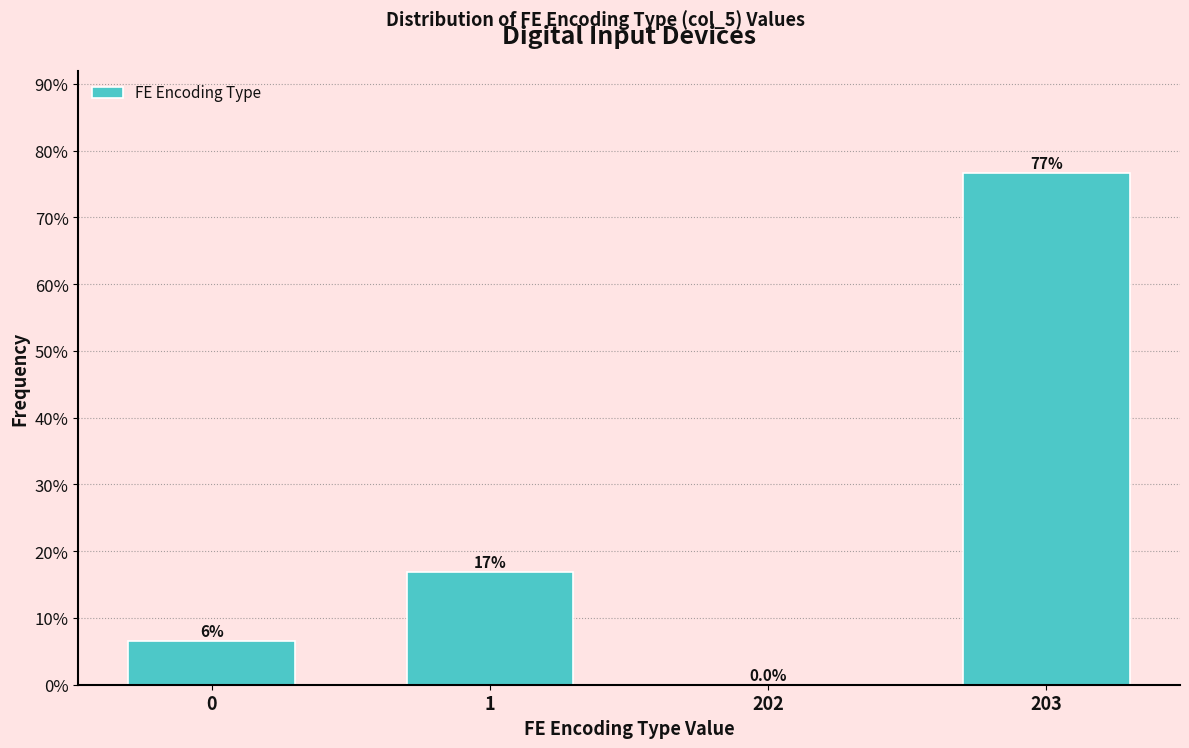

Reading right to left, extract all data points from this chart.

203=76.6	202=0.0	1=16.9	0=6.5